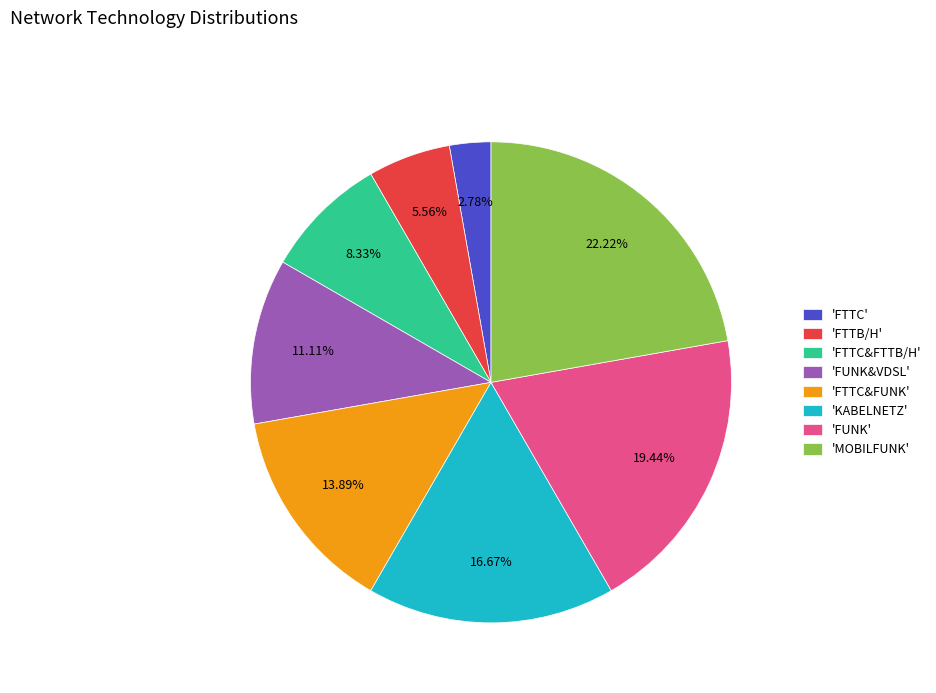

Between 'FTTC&FUNK' and 'FTTC&FTTB/H', which is larger?

'FTTC&FUNK'